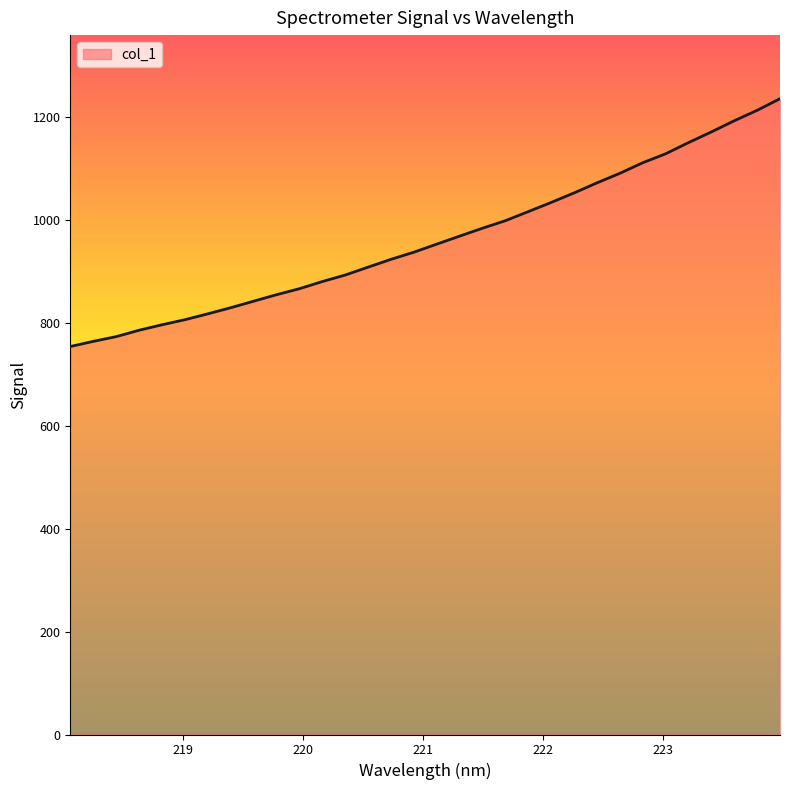

What is the smallest value displayed?

753.9